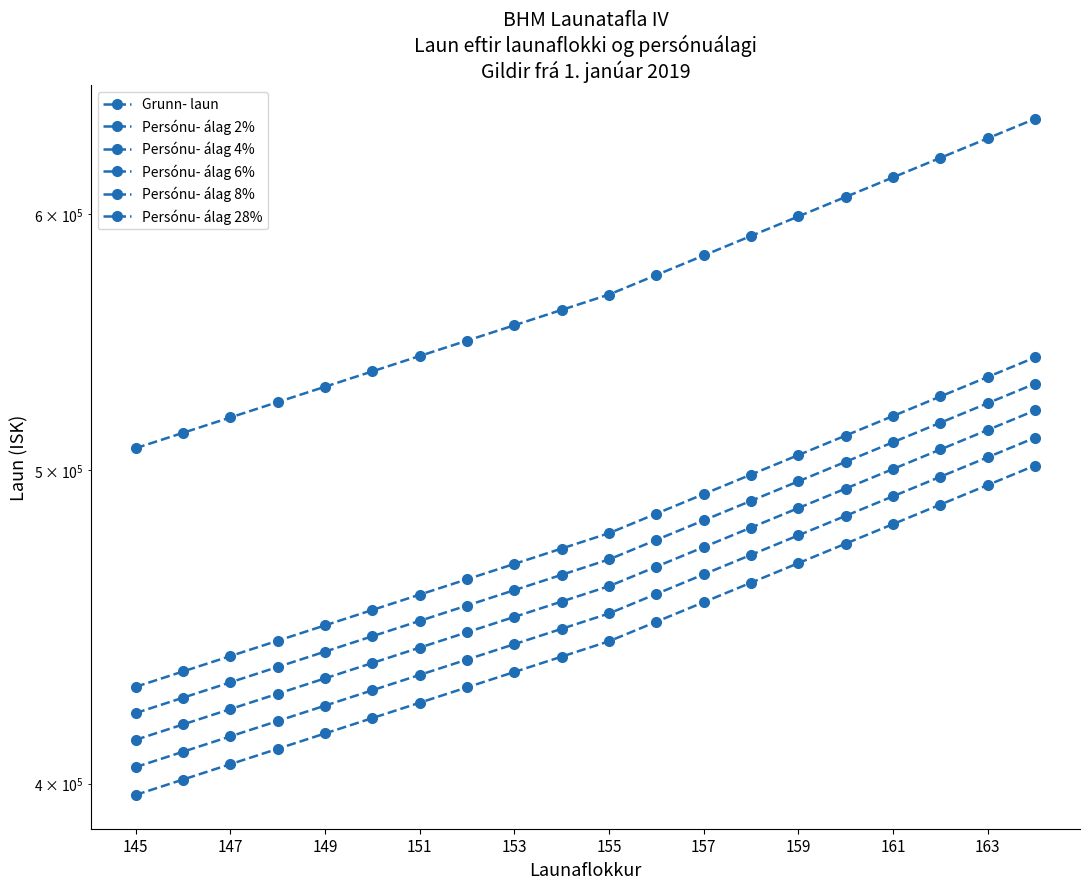

True or false: Grunn- laun and Persónu- álag 6% intersect in this chart.

False